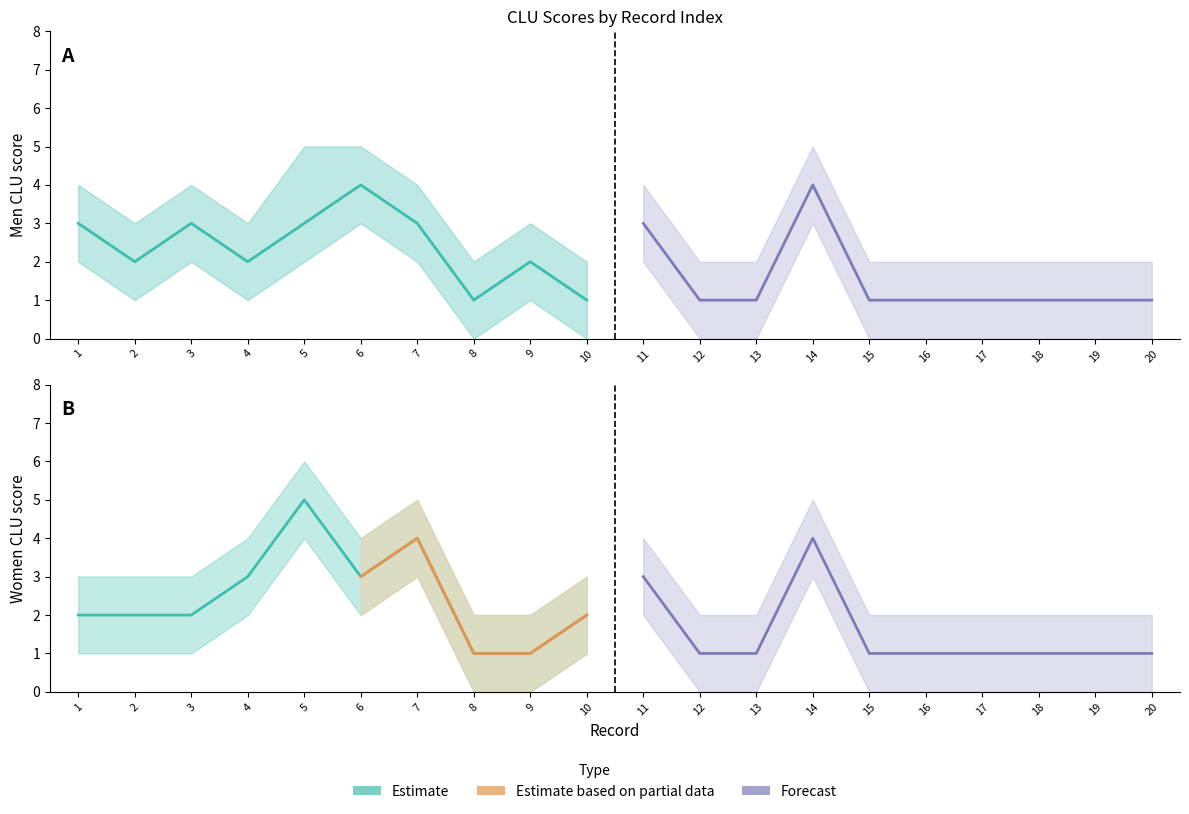

Where do Women CLU upper and Men CLU upper first cross each other?

3 and 4